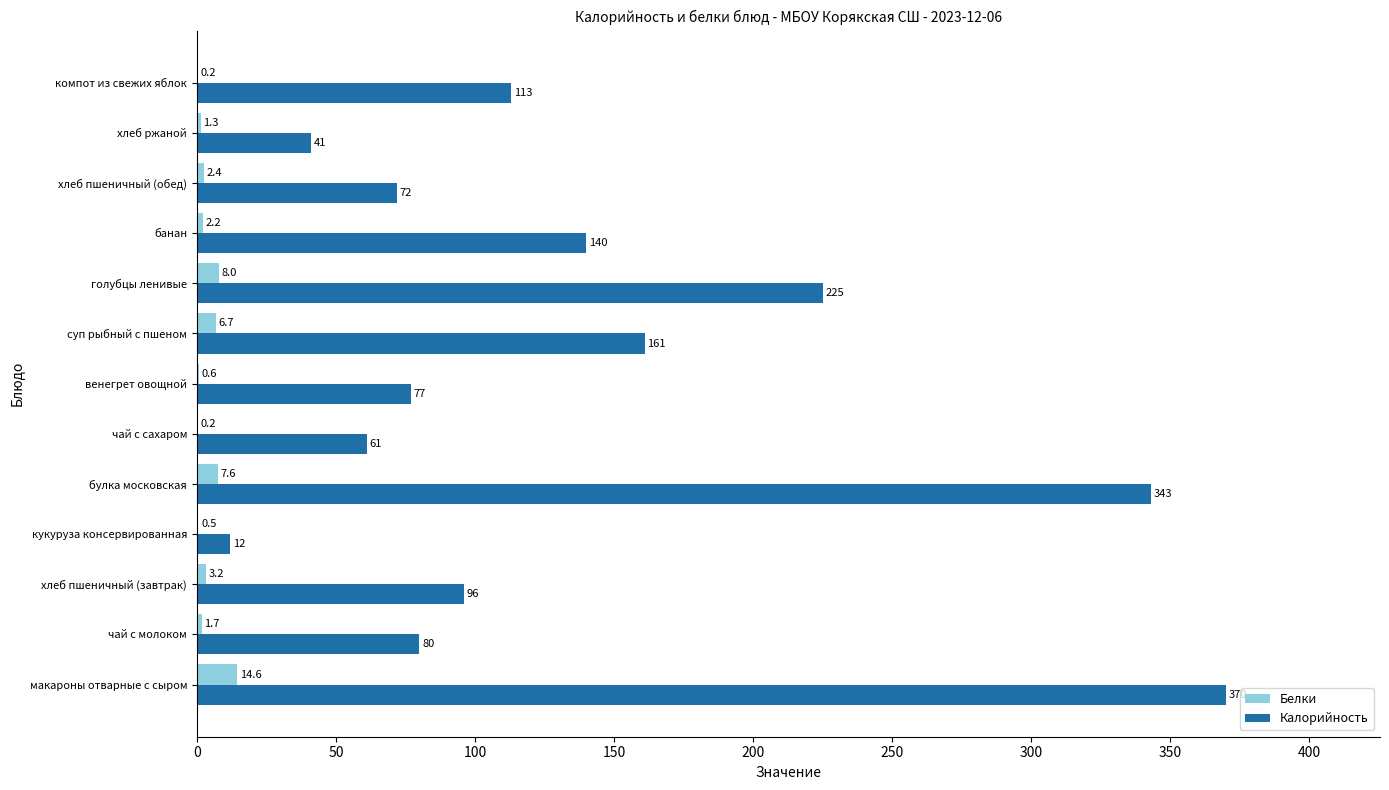

Is the value of Калорийность at чай с молоком greater than the value of Белки at макароны отварные с сыром?

Yes